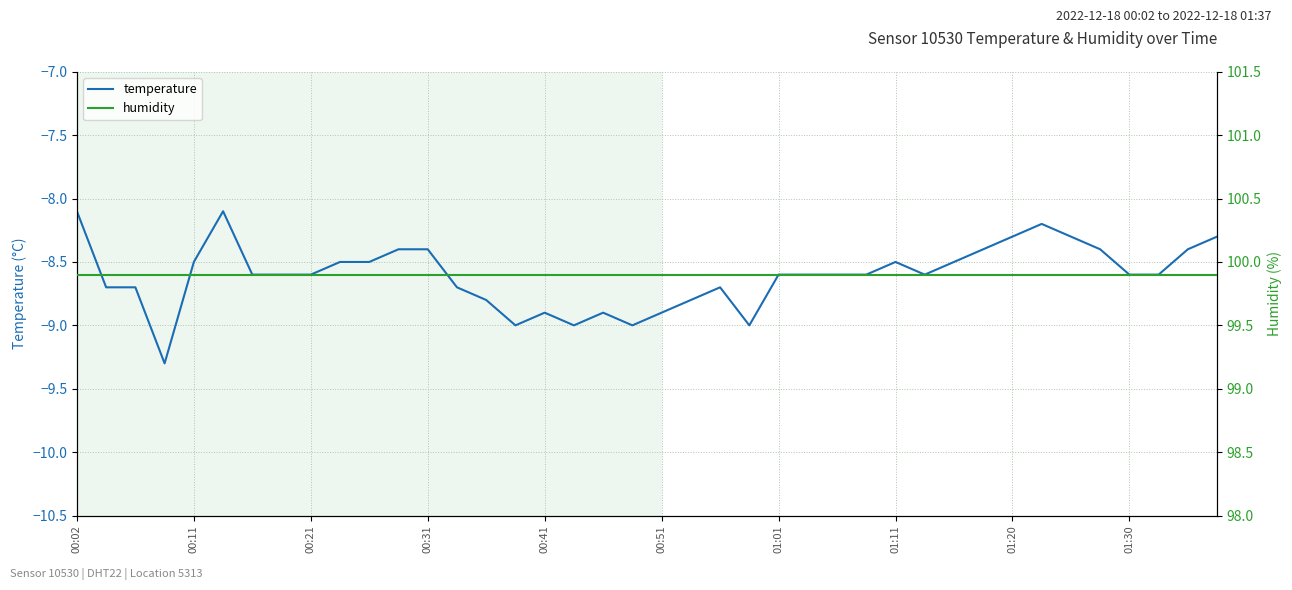

Rank the series by their maximum value, from lowest to highest.

temperature, humidity